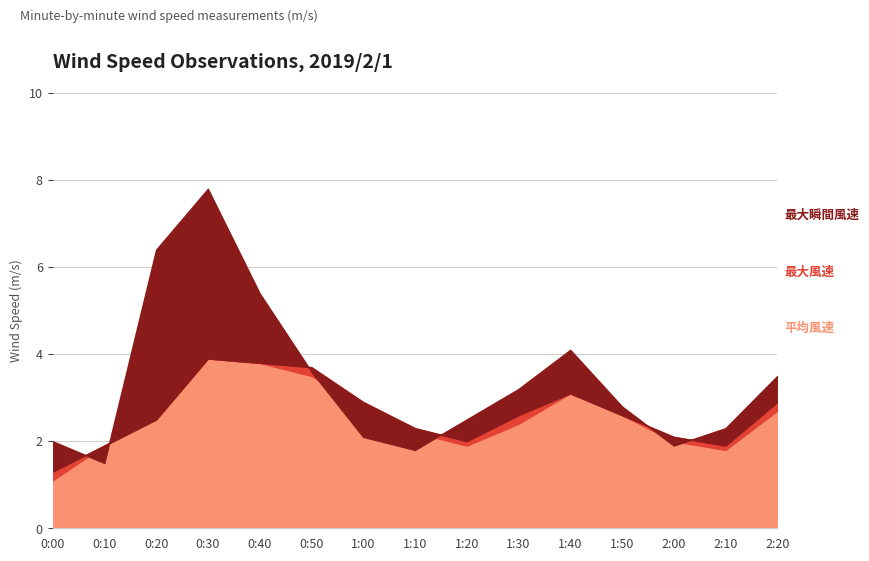

At which category is the sum across all series the highest?

0:30